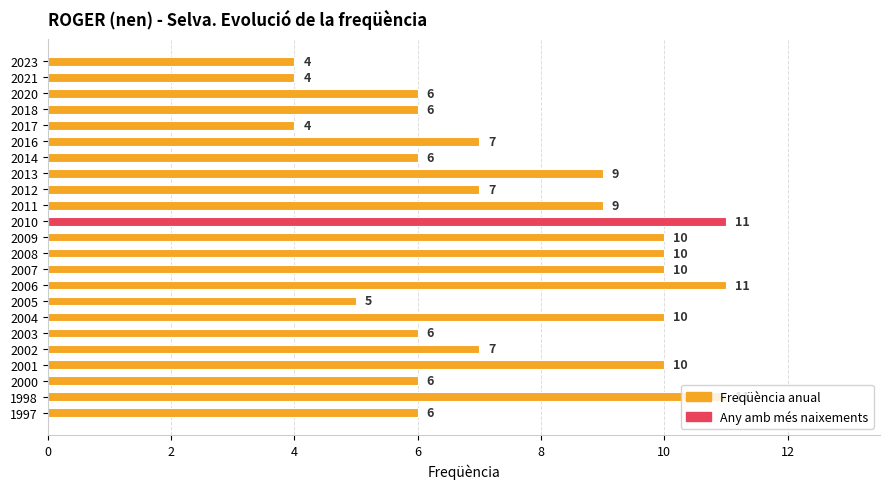

Does the chart contain stacked bars?

No